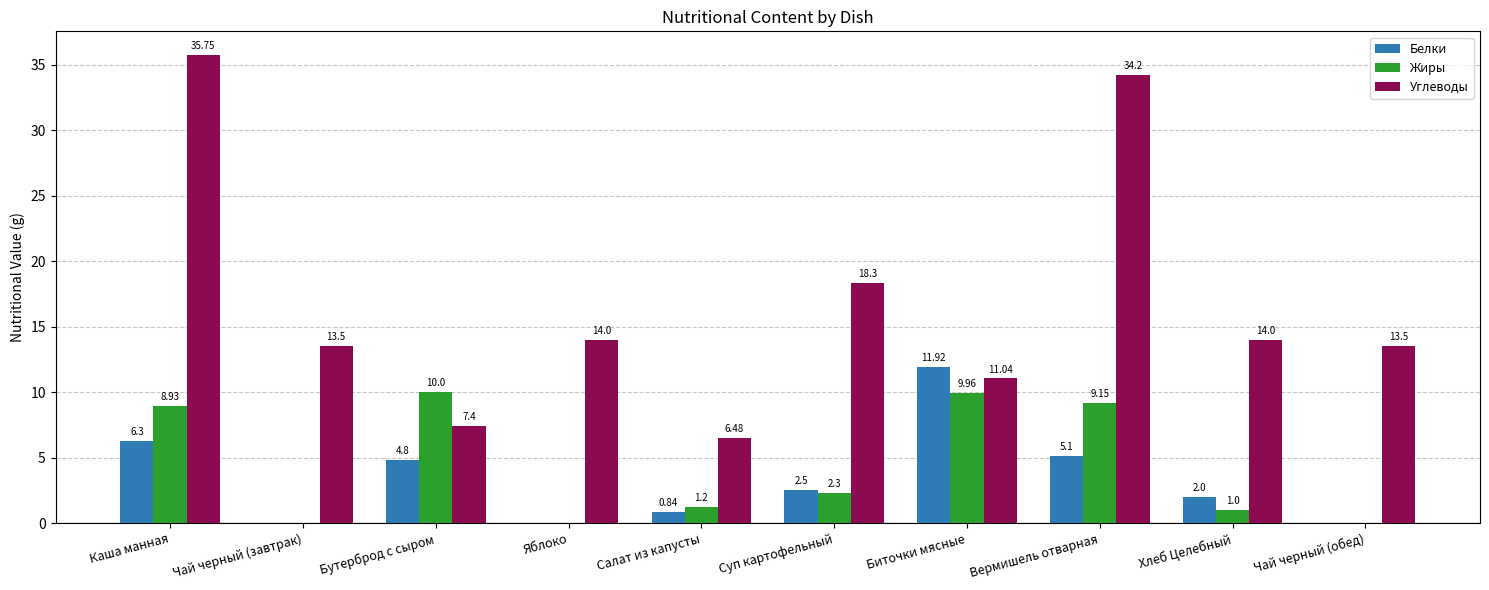

At which label is Белки closest to 5?

Вермишель отварная